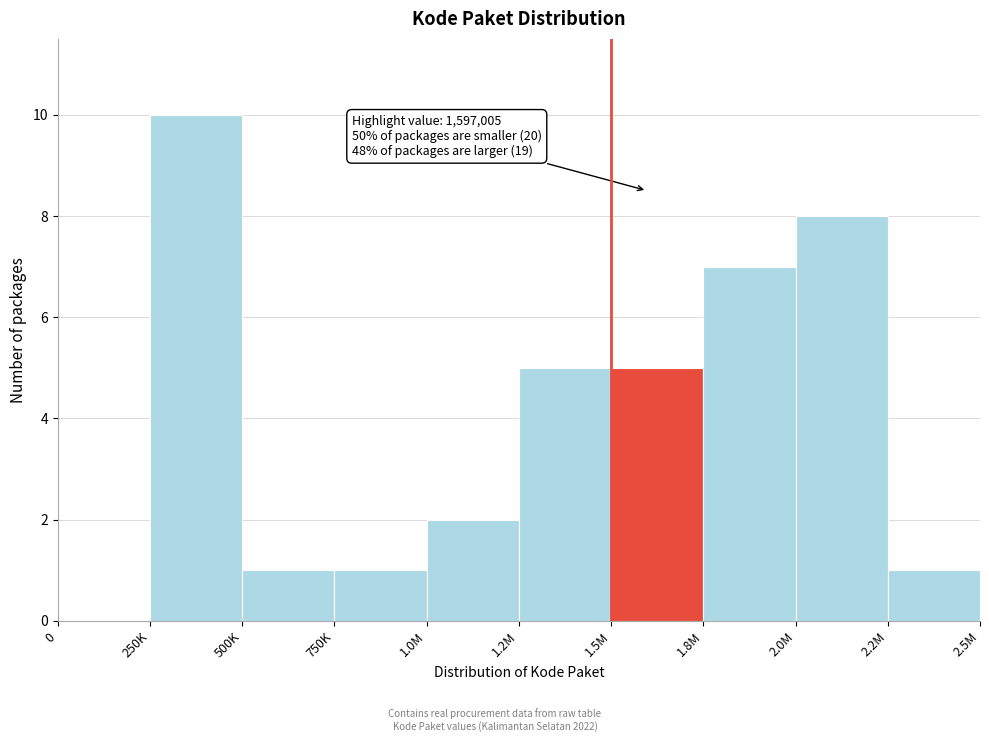

Reading left to right, what are all the values shown in this chart?

0=0	250K=10	500K=1	750K=1	1.0M=2	1.2M=5	1.5M=5	1.8M=7	2.0M=8	2.2M=1